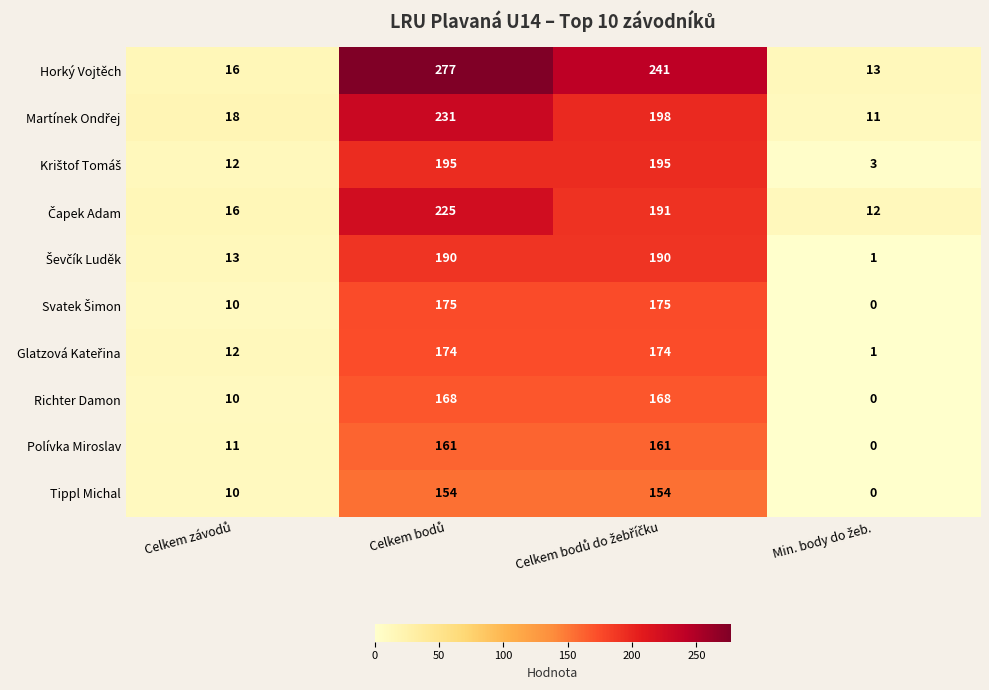

How many distinct data groups are displayed?

10